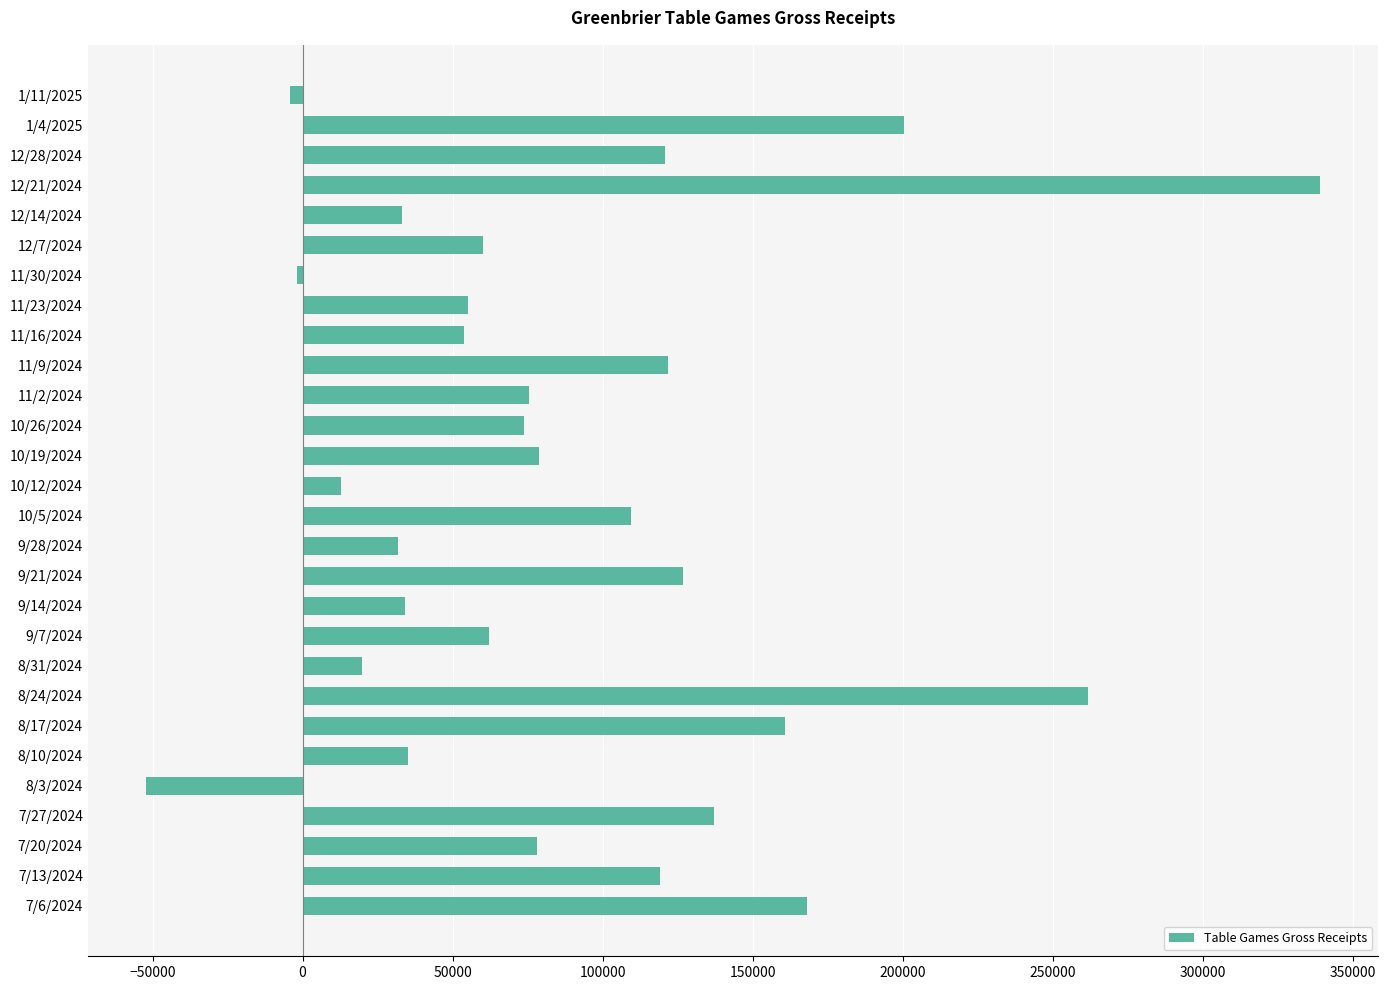

What is the ratio of the value at 7/6/2024 to the value at 11/9/2024?

1.4